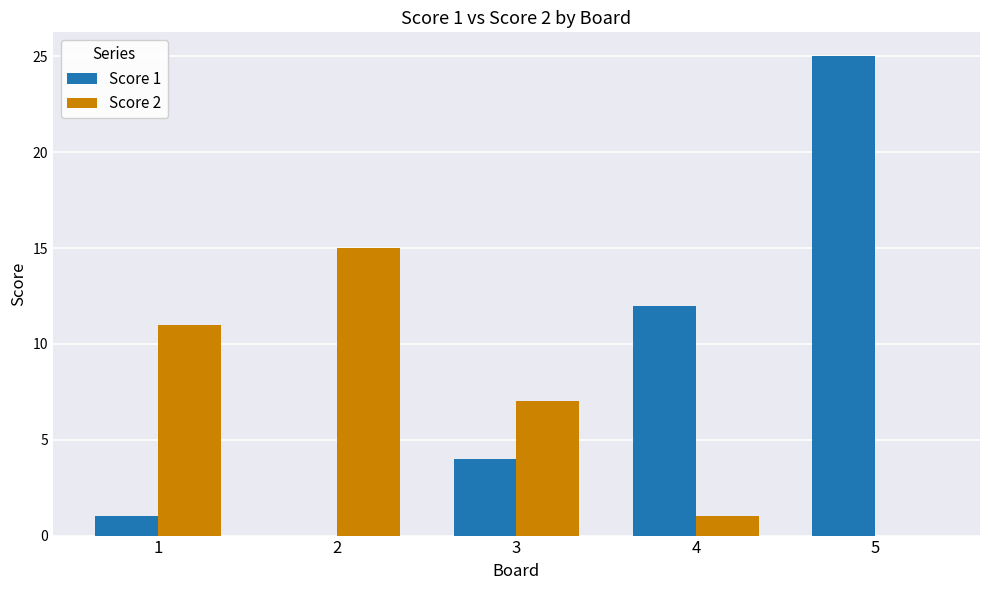

How many series are shown in this chart?

2